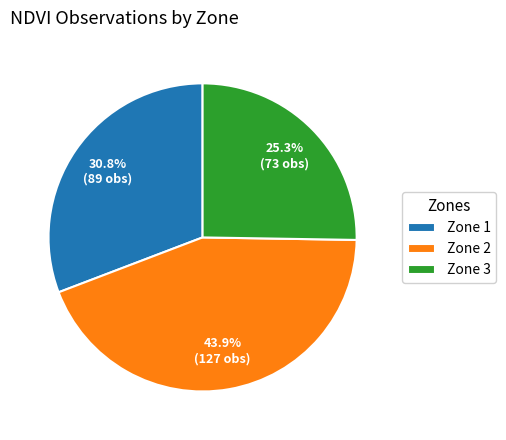

How many segments does this pie chart have?

3